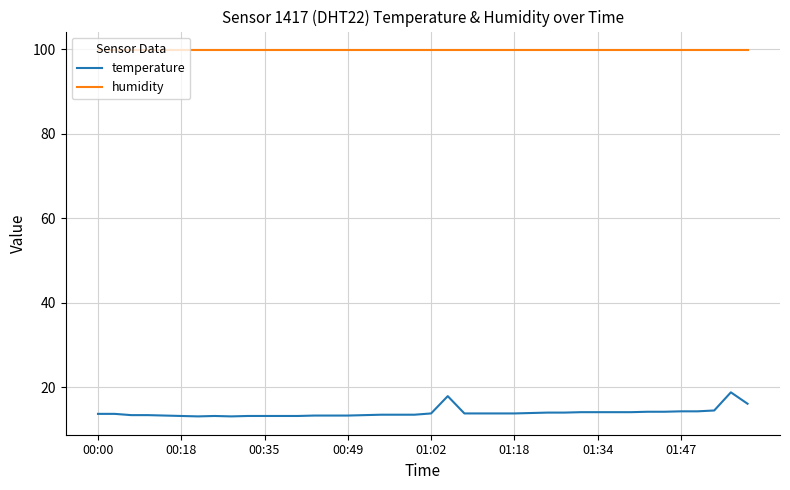

Which series has the largest range (max minus min)?

temperature